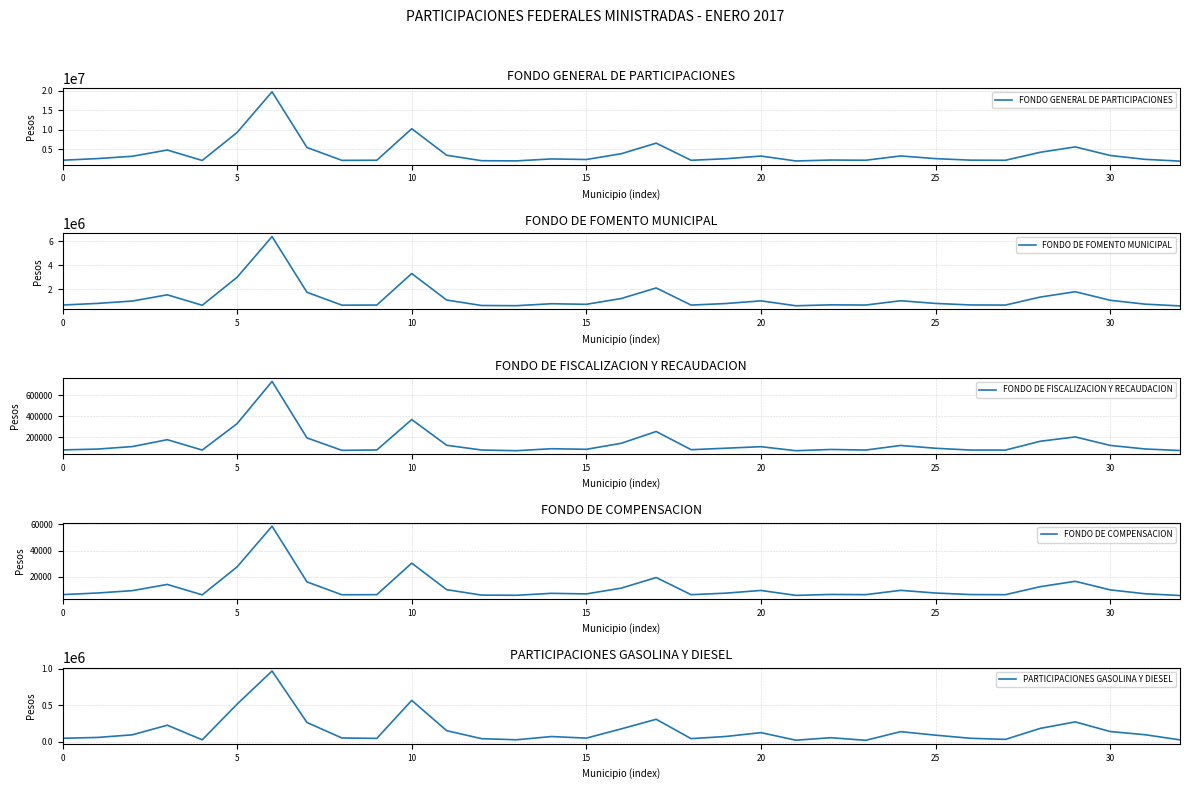

The FONDO GENERAL DE PARTICIPACIONES series shows 1982429 at 32. True or false?

True